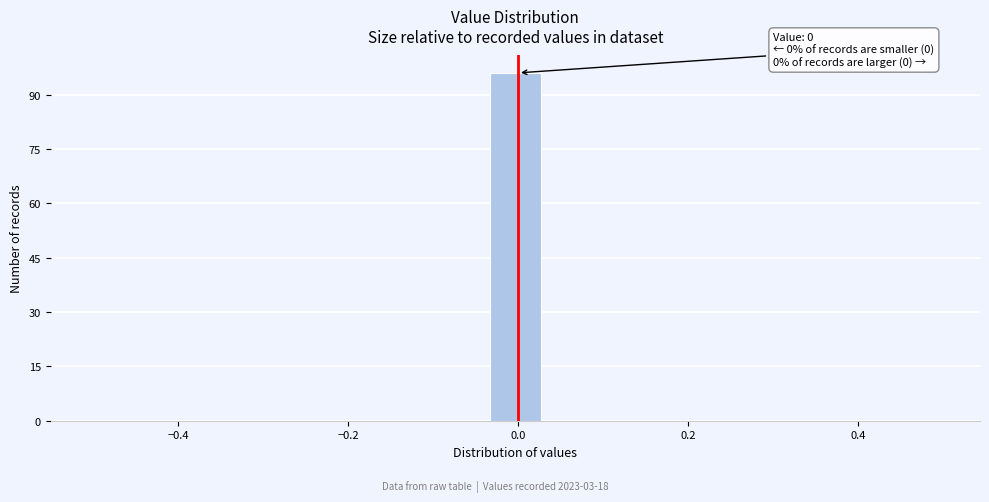

Around what value on the x-axis is the tallest bar? Give the approximate position of its centre, as read against the axis.

0.00